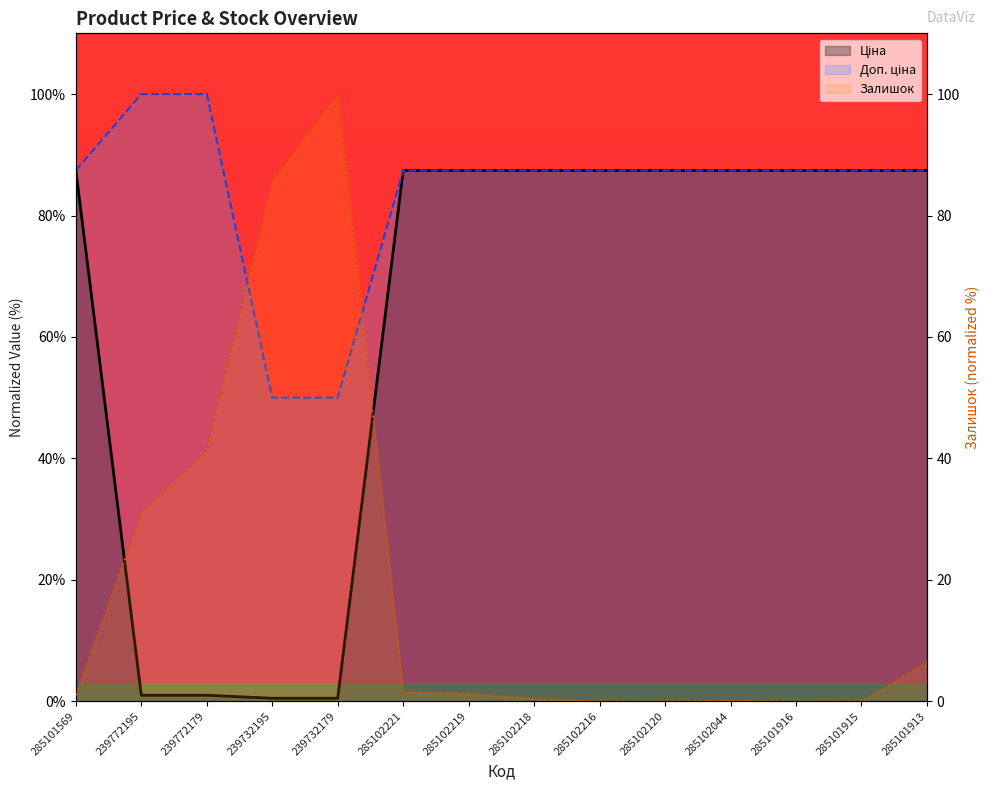

What position from the left is 285101569?

1